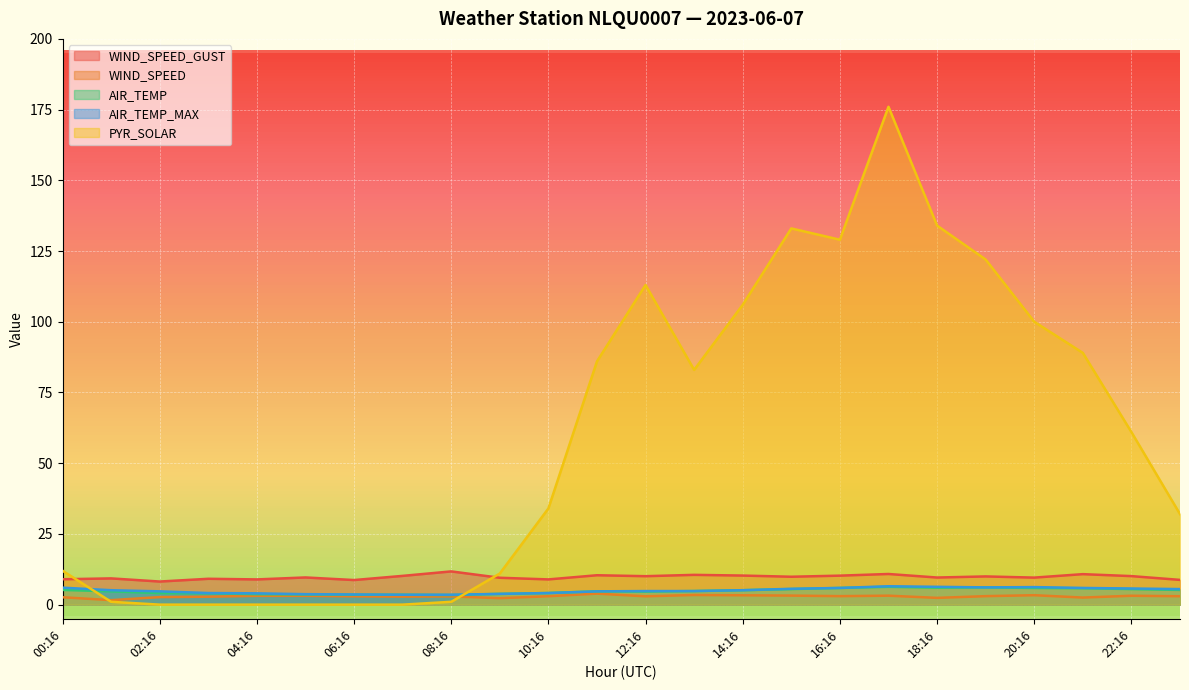

At which category does PYR_SOLAR reach its first local peak?

12:16